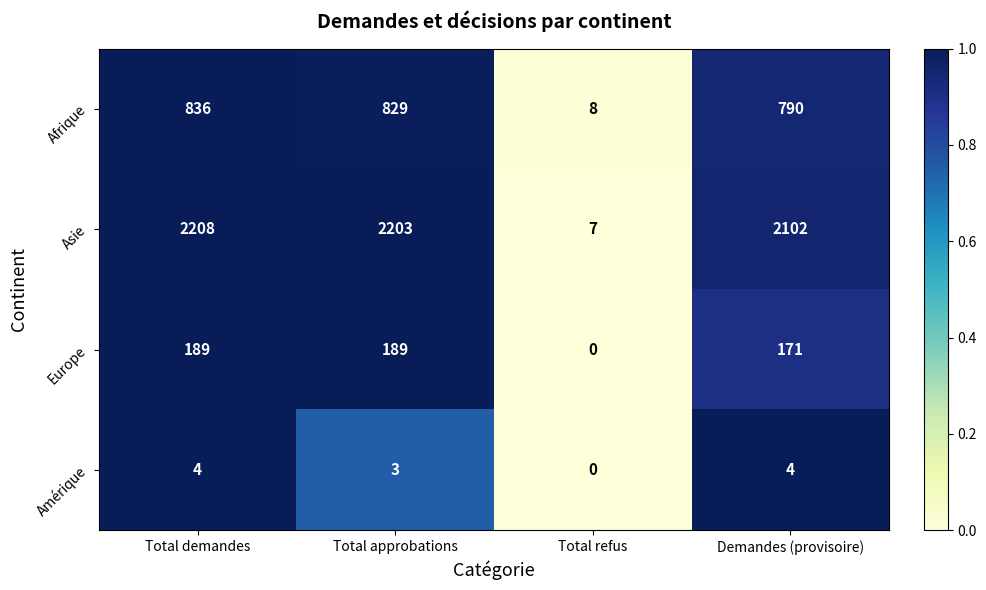

What is the greatest value displayed?

2208